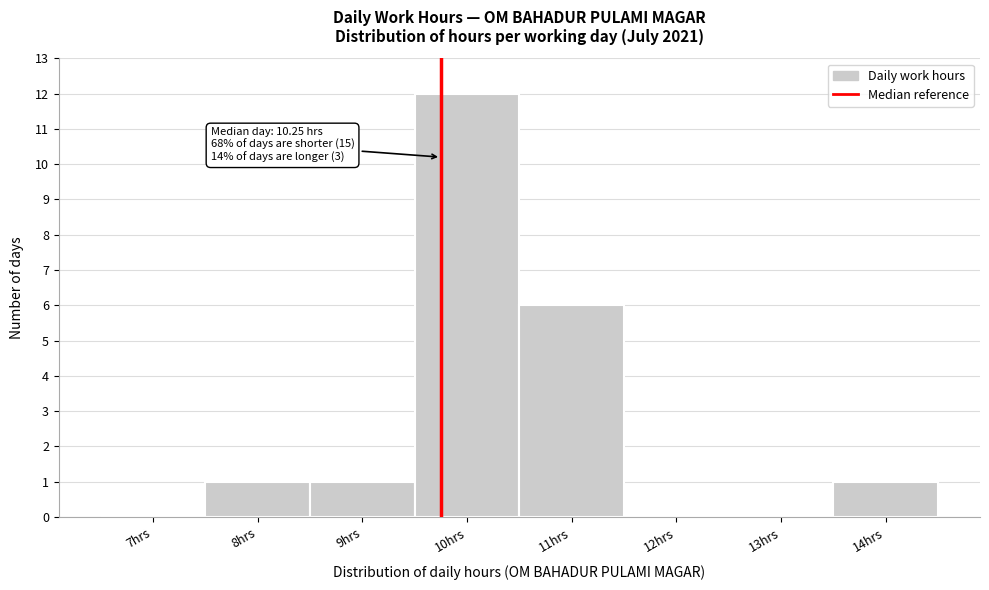

Reading left to right, what are all the values shown in this chart?

7hrs=0	8hrs=1	9hrs=1	10hrs=12	11hrs=6	12hrs=0	13hrs=0	14hrs=1